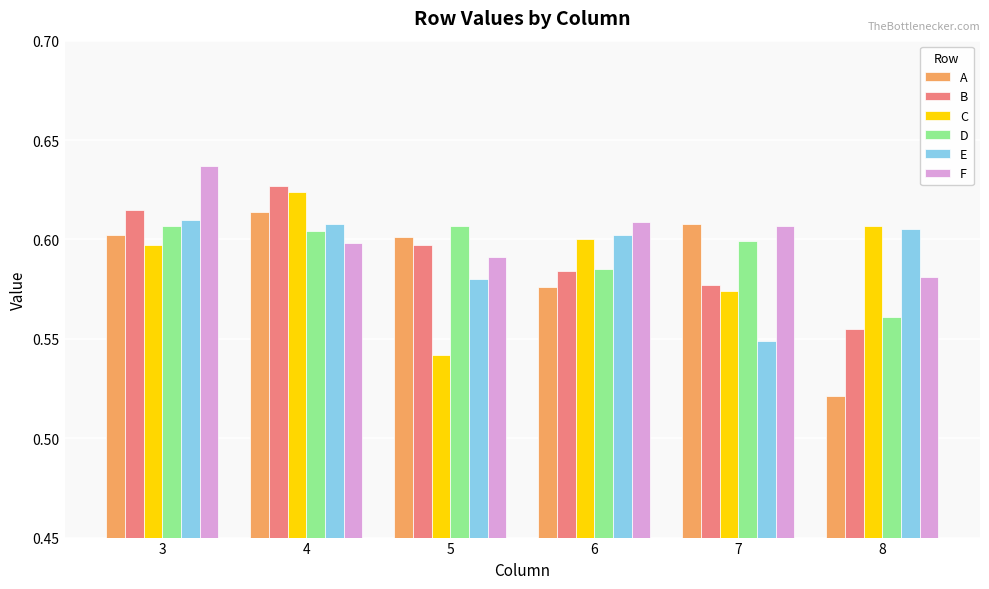

At which label does B reach its minimum?

8